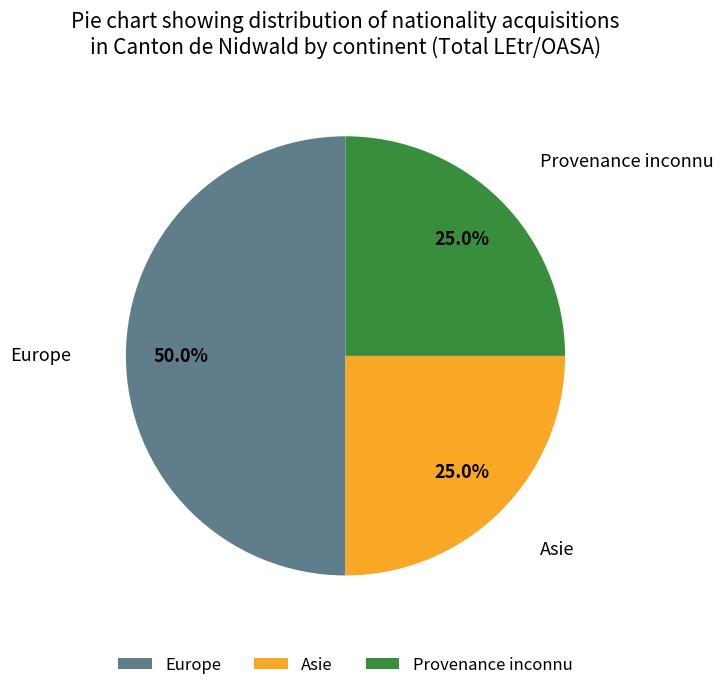

How many segments does this pie chart have?

3